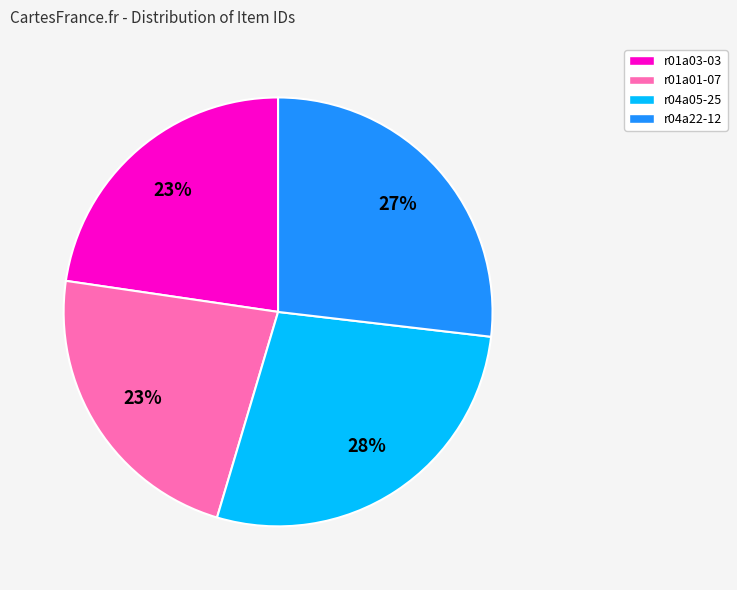

To the nearest percent, what is the difference between the r01a01-07 and r04a22-12 slice percentages?

4%